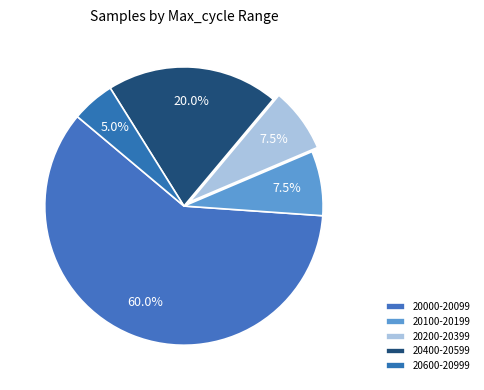

Count the number of slices in the pie.

5